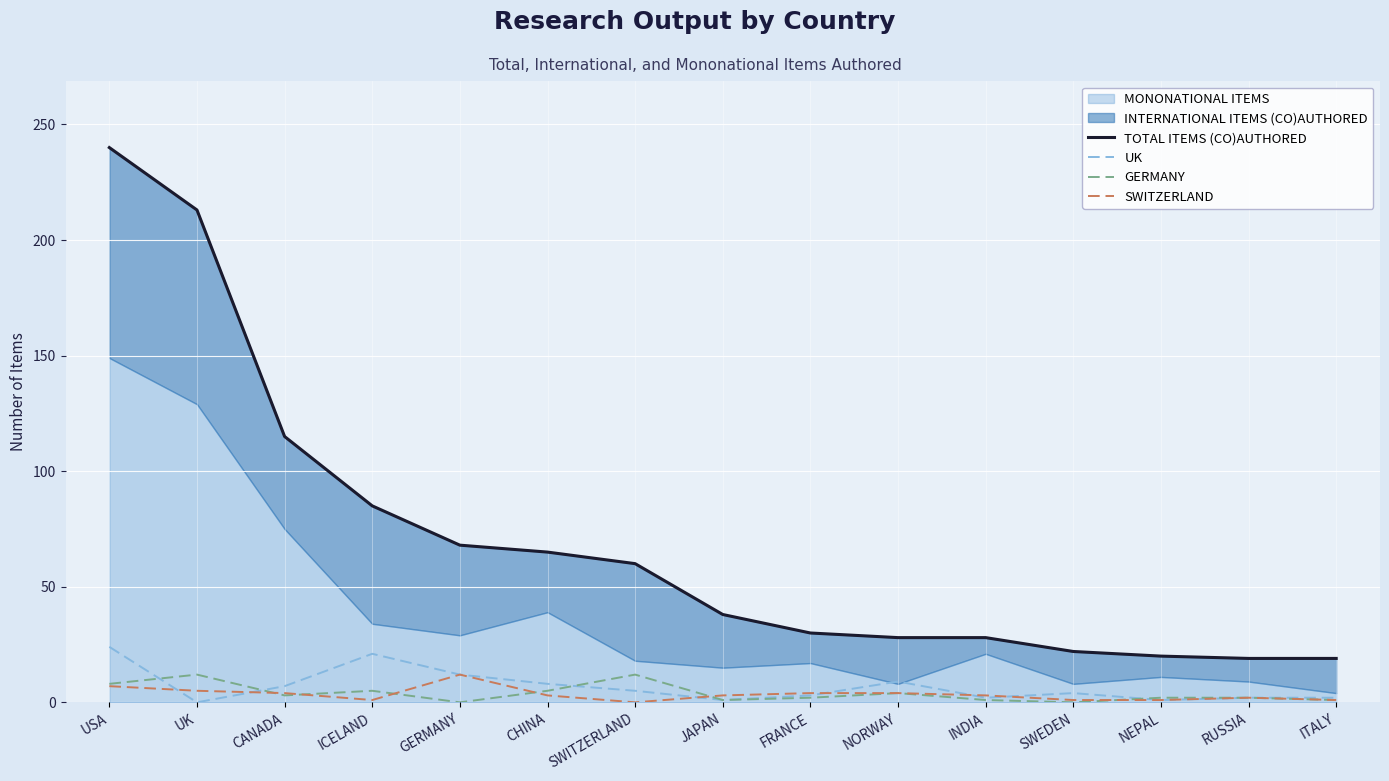

How many times do SWITZERLAND and UK cross each other?

6